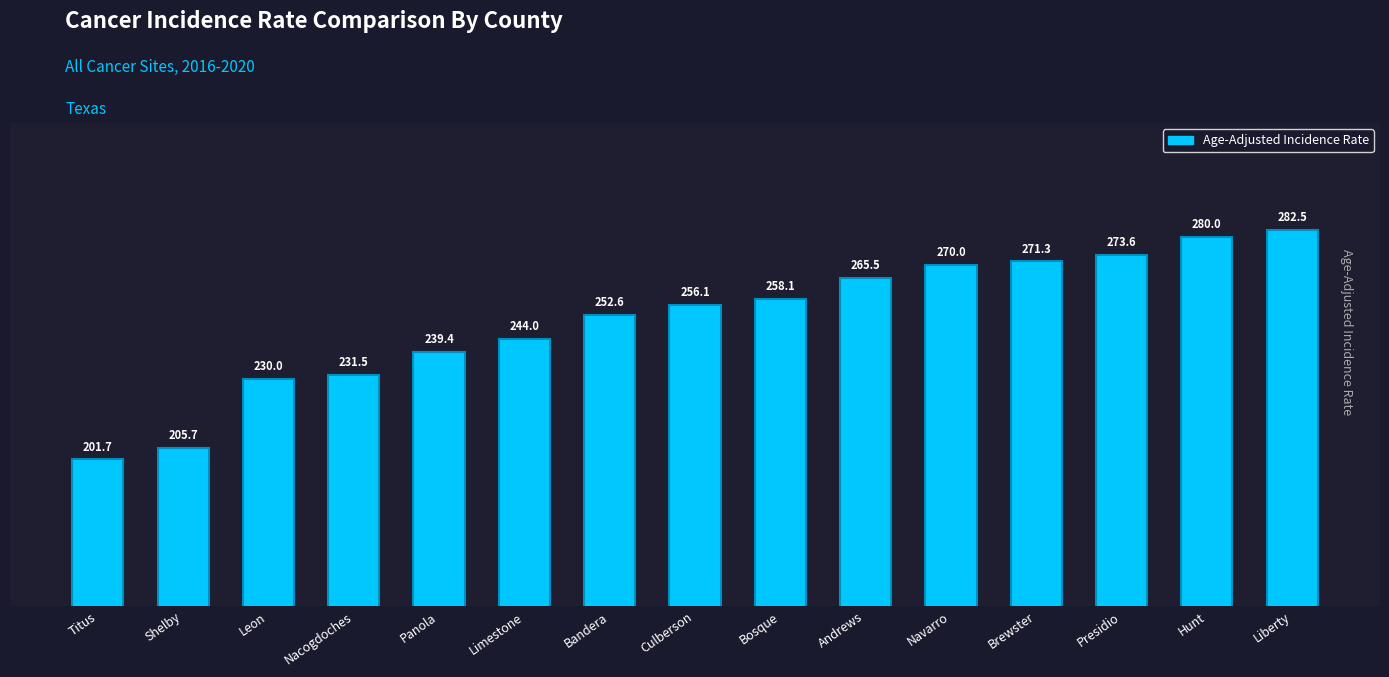

Rank the categories by value from lowest to highest.

Titus, Shelby, Leon, Nacogdoches, Panola, Limestone, Bandera, Culberson, Bosque, Andrews, Navarro, Brewster, Presidio, Hunt, Liberty